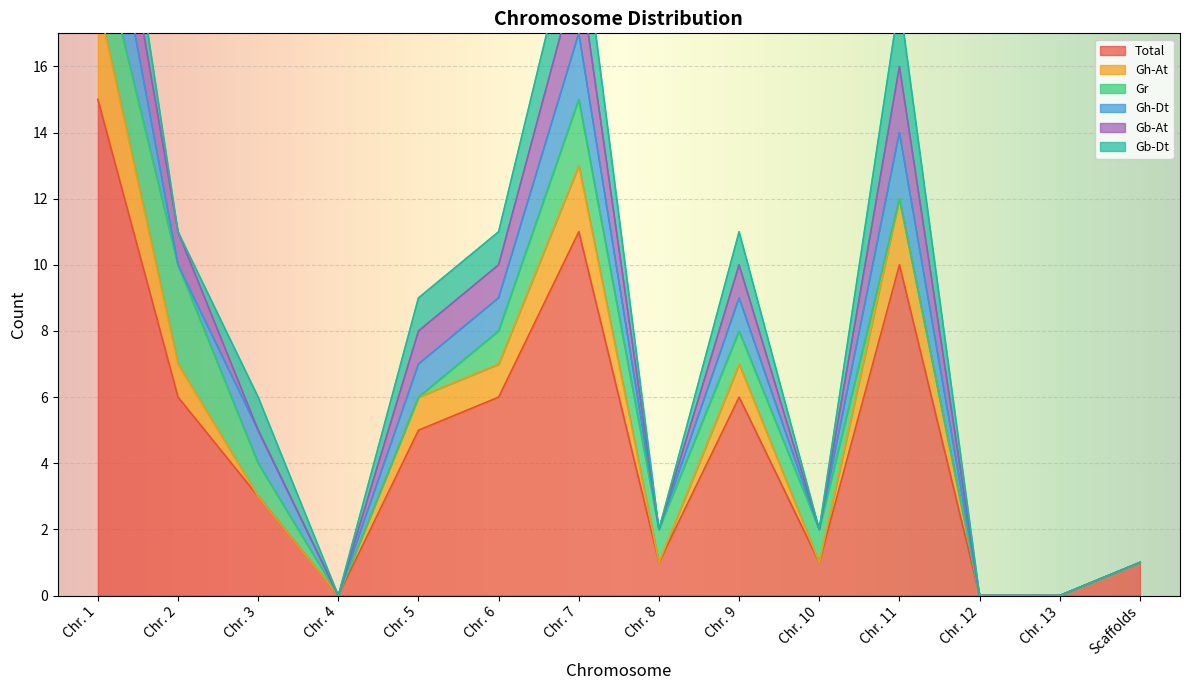

Rank the series by their maximum value, from highest to lowest.

Total, Gh-At, Gr, Gh-Dt, Gb-At, Gb-Dt